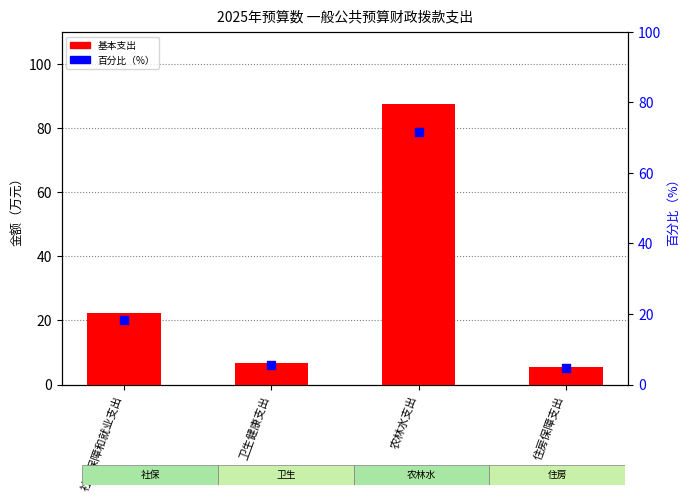

At which category is the sum across all series the highest?

农林水支出